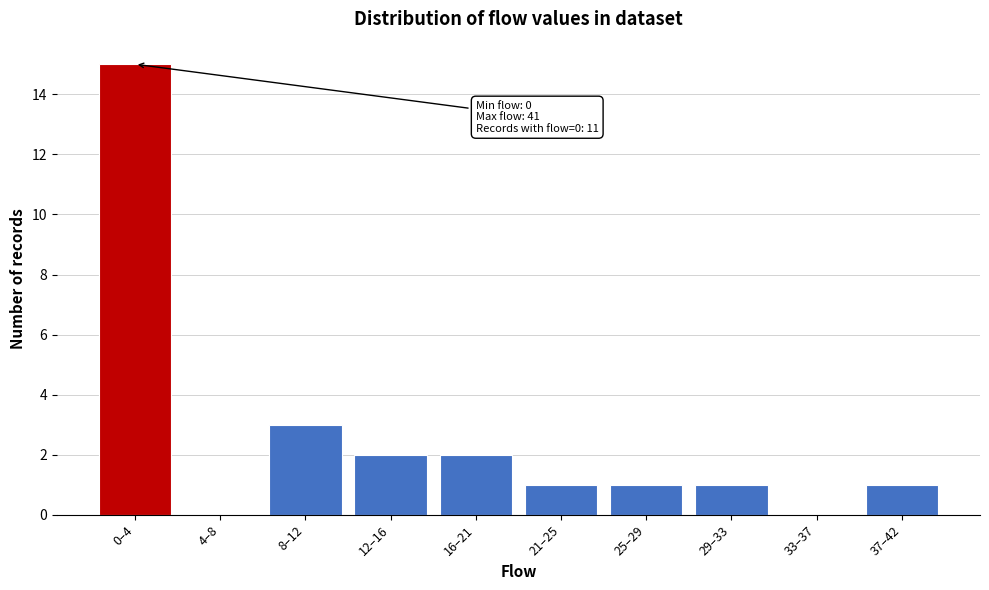

Reading right to left, extract all data points from this chart.

37–42=1	33–37=0	29–33=1	25–29=1	21–25=1	16–21=2	12–16=2	8–12=3	4–8=0	0–4=15